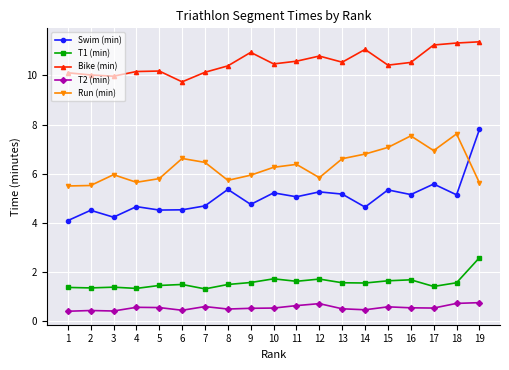

What is the lowest value of the Swim (min) series?

4.1